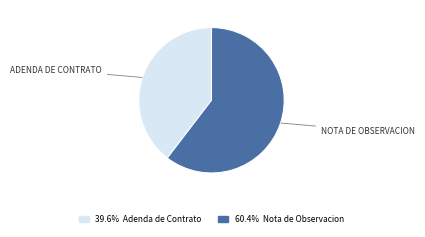

Is there a majority slice in this chart?

Yes